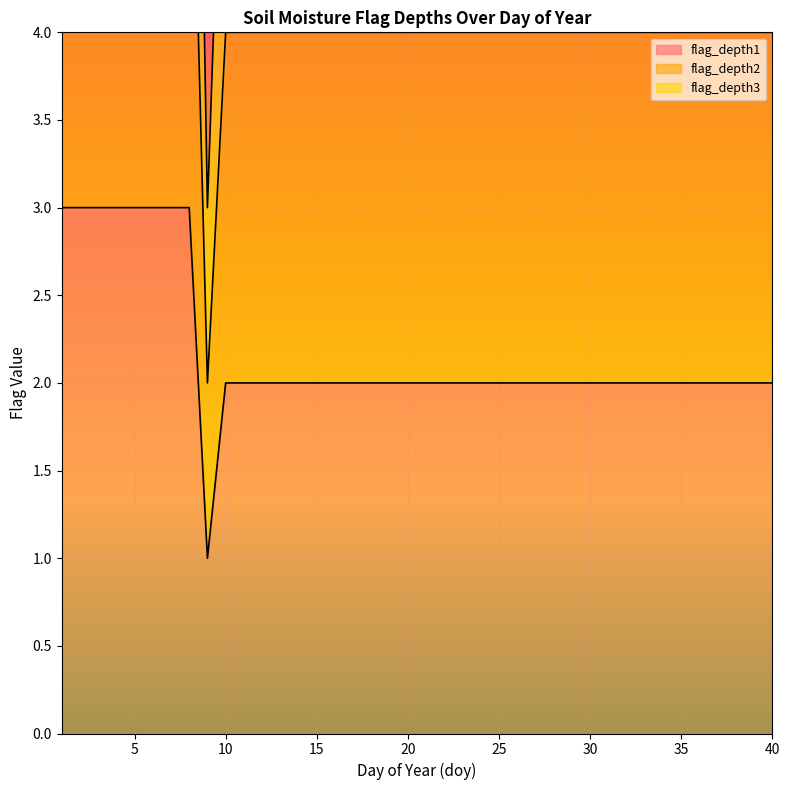

Count the flag_depth3 values in the range 6 to 7.

31